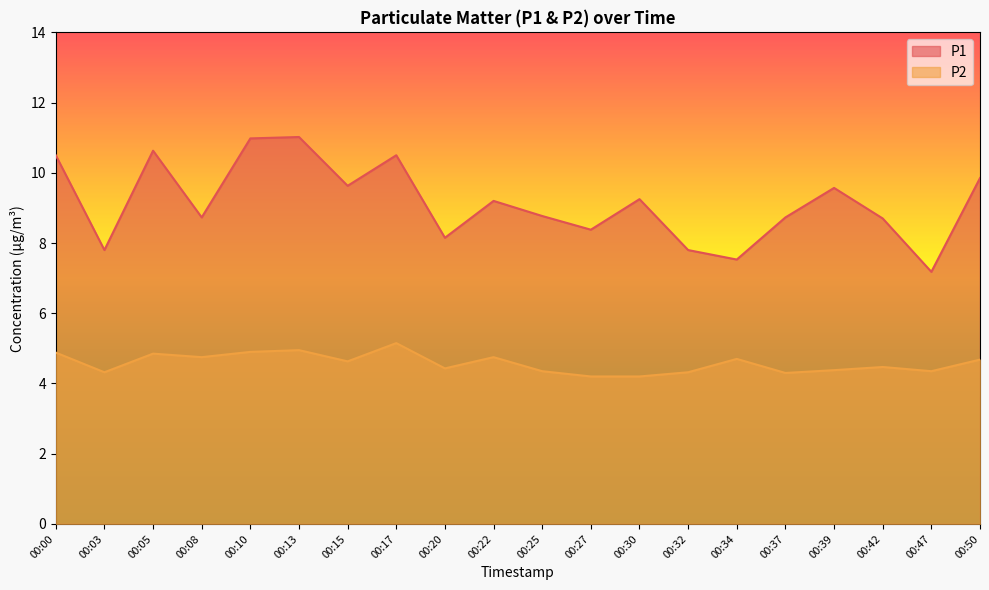

In P2, how many points are lower than both neighbors (excluding endpoints)?

6